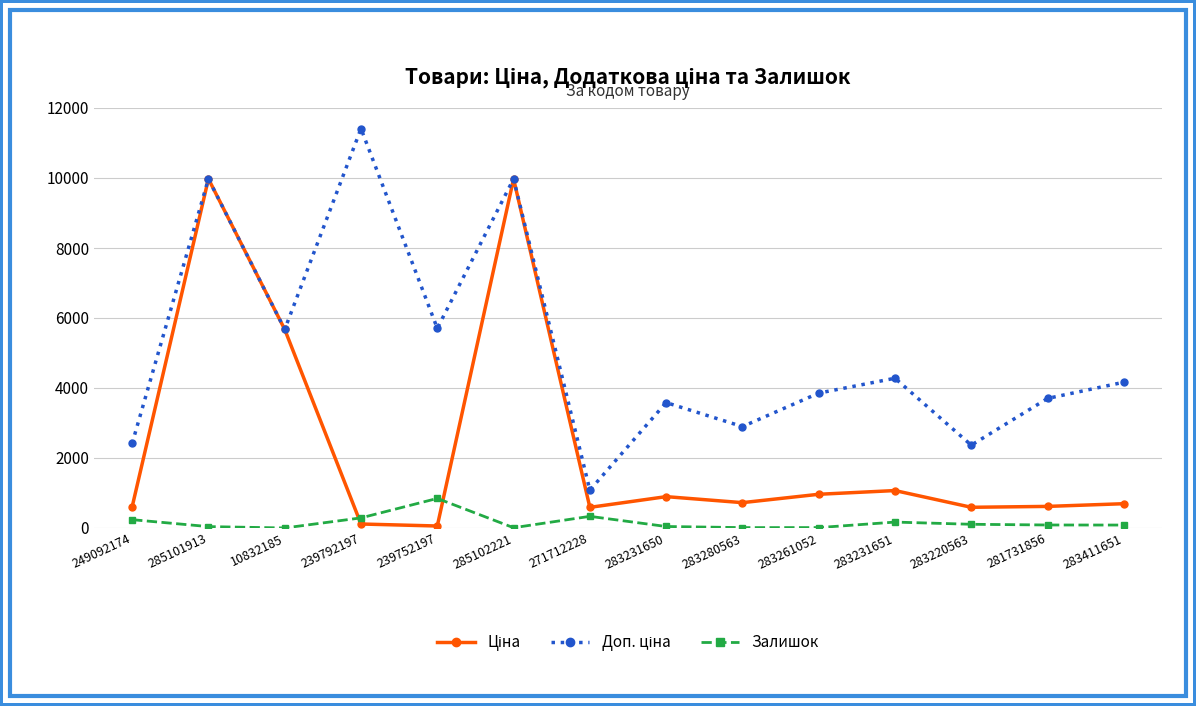

What is the maximum value shown in the chart?

11410.0